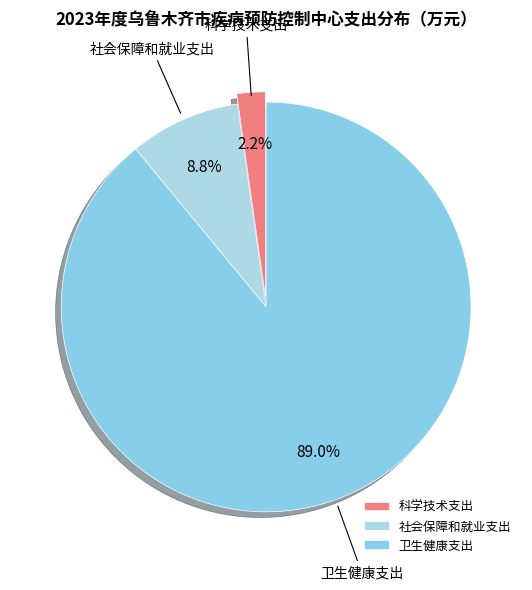

Do 科学技术支出 and 社会保障和就业支出 together represent more than half of the pie?

No